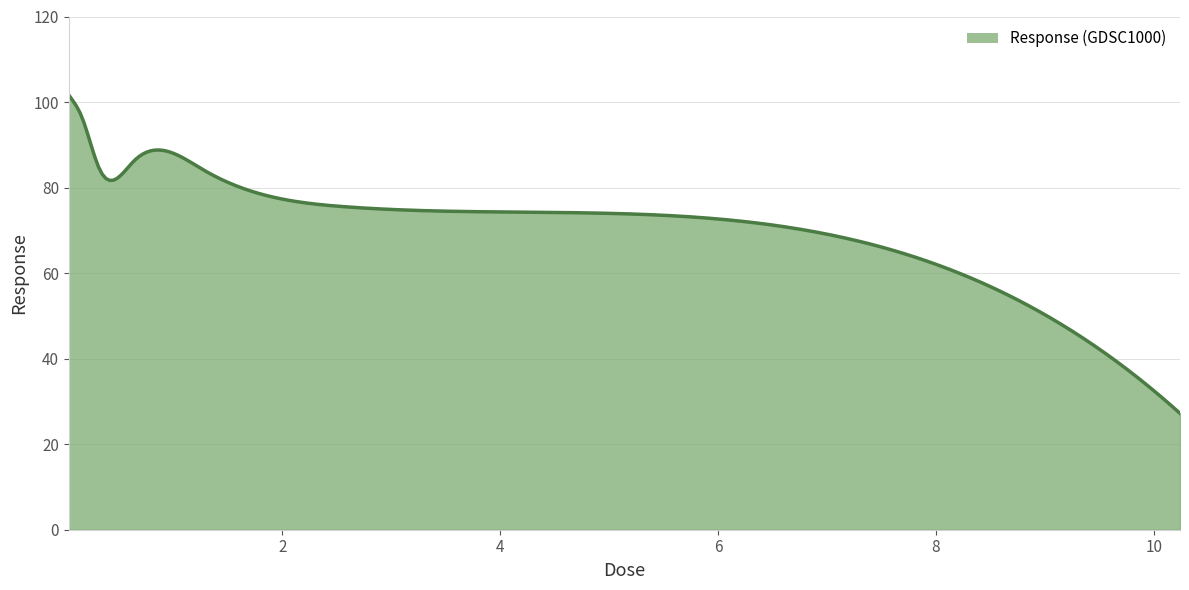

What is the maximum value shown in the chart?

101.7